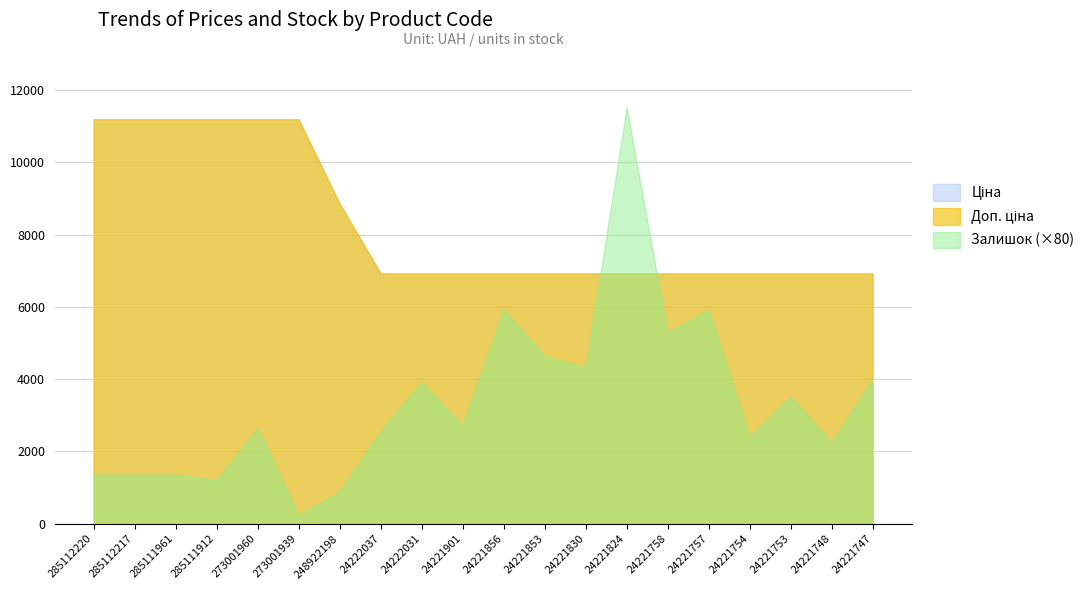

Reading left to right, transcribe all the data shown in this chart.

Ціна: 11188.2	11188.2	11188.2	11188.2	11188.2	11188.2	8856.7	6925.7	6925.7	6925.7	6925.7	6925.7	6925.7	6925.7	6925.7	6925.7	6925.7	6925.7	6925.7	6925.7
Доп. ціна: 11188.2	11188.2	11188.2	11188.2	11188.2	11188.2	8856.7	6925.7	6925.7	6925.7	6925.7	6925.7	6925.7	6925.7	6925.7	6925.7	6925.7	6925.7	6925.7	6925.7
Залишок: 17.0	17.0	17.0	15.0	33.0	3.0	11.0	32.0	49.0	34.0	74.0	58.0	54.0	144.0	66.0	74.0	30.0	44.0	28.0	50.0